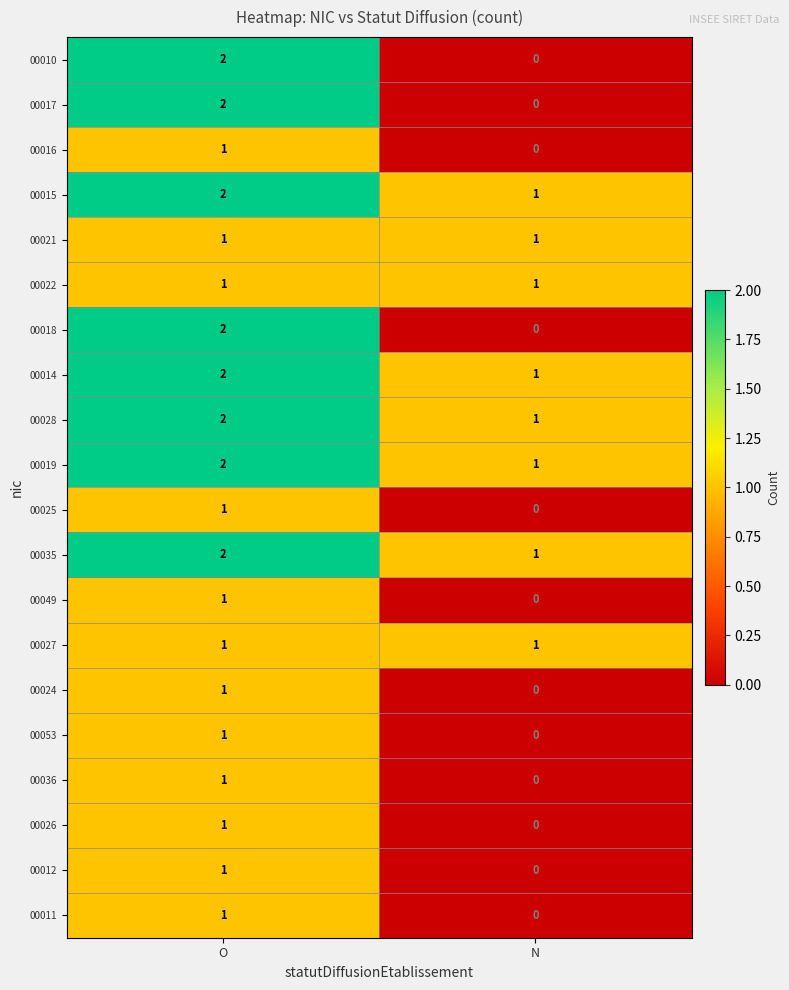

What is the difference between the highest and lowest values at N?

1